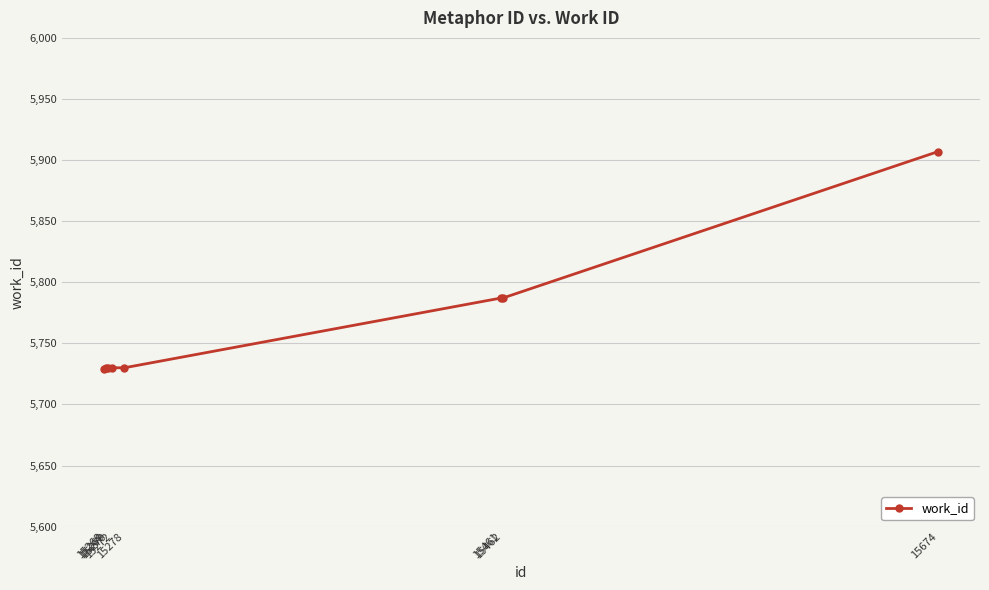

Is this an area chart (filled region under the line)?

No